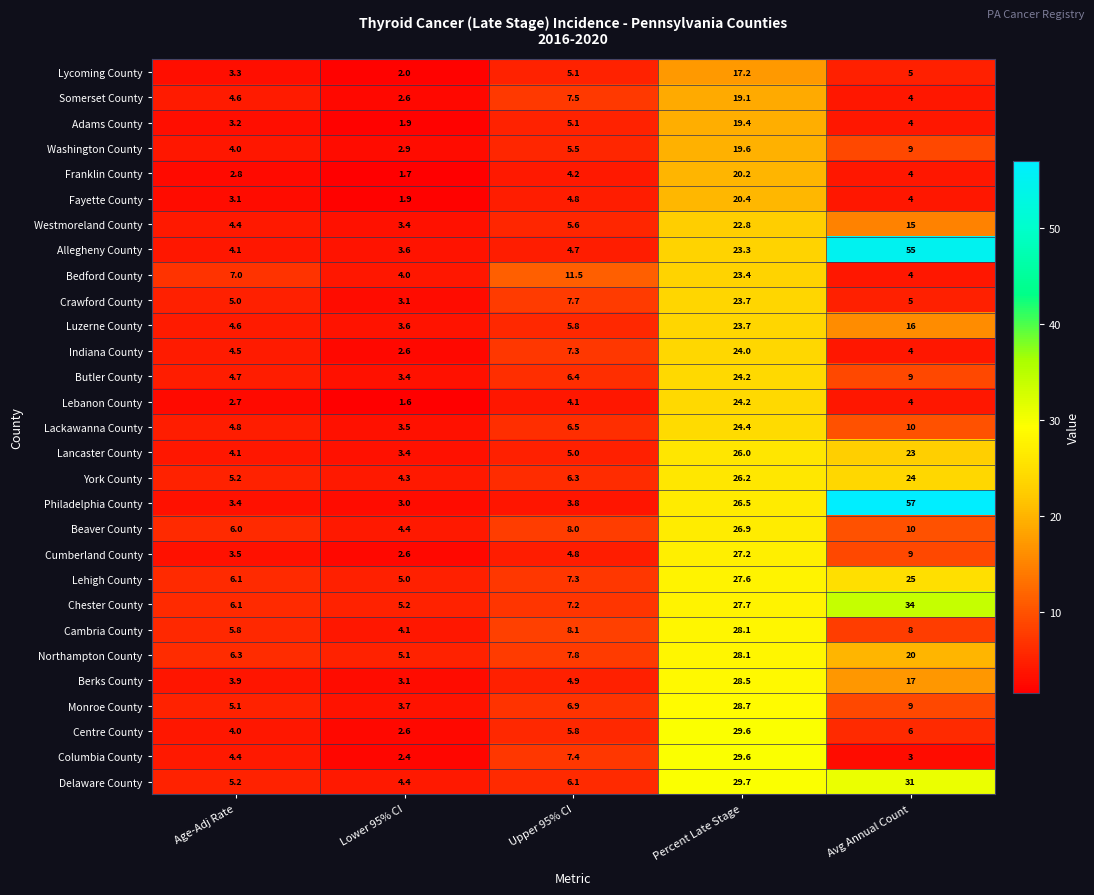

How many categories are shown in the chart?

5